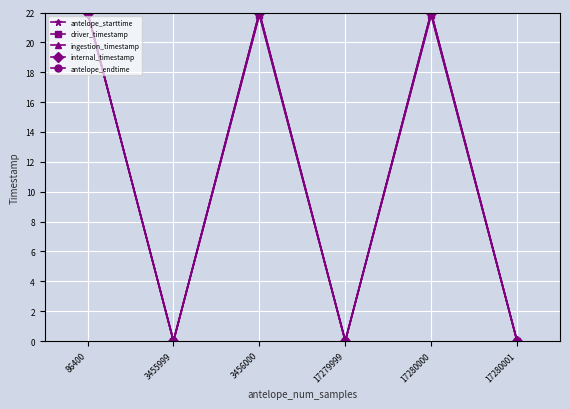

Reading left to right, list all the values displayed in this chart.

antelope_starttime: 86400=22.0	3455999=0.0	3456000=22.0	17279999=0.0	17280000=22.0	17280001=0.0
driver_timestamp: 86400=22.0	3455999=0.0	3456000=21.8	17279999=0.0	17280000=21.8	17280001=0.0
ingestion_timestamp: 86400=22.0	3455999=0.0	3456000=21.8	17279999=0.0	17280000=21.8	17280001=0.0
internal_timestamp: 86400=22.0	3455999=0.0	3456000=22.0	17279999=0.0	17280000=22.0	17280001=0.0
antelope_endtime: 86400=22.0	3455999=0.0	3456000=22.0	17279999=0.0	17280000=22.0	17280001=0.0